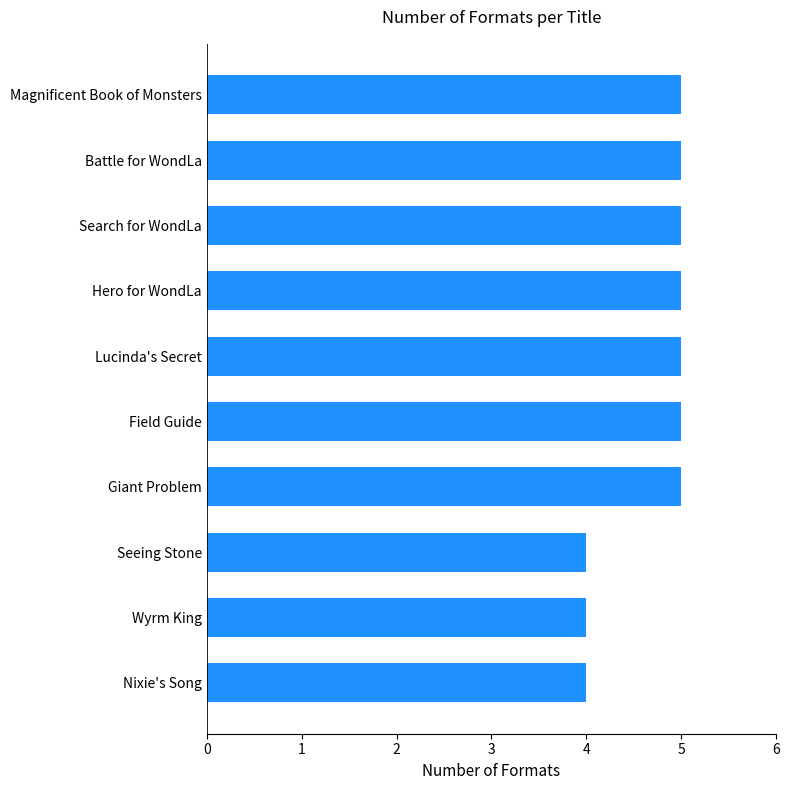

Approximately how many times larger is the value at Wyrm King compared to Search for WondLa?

0.8